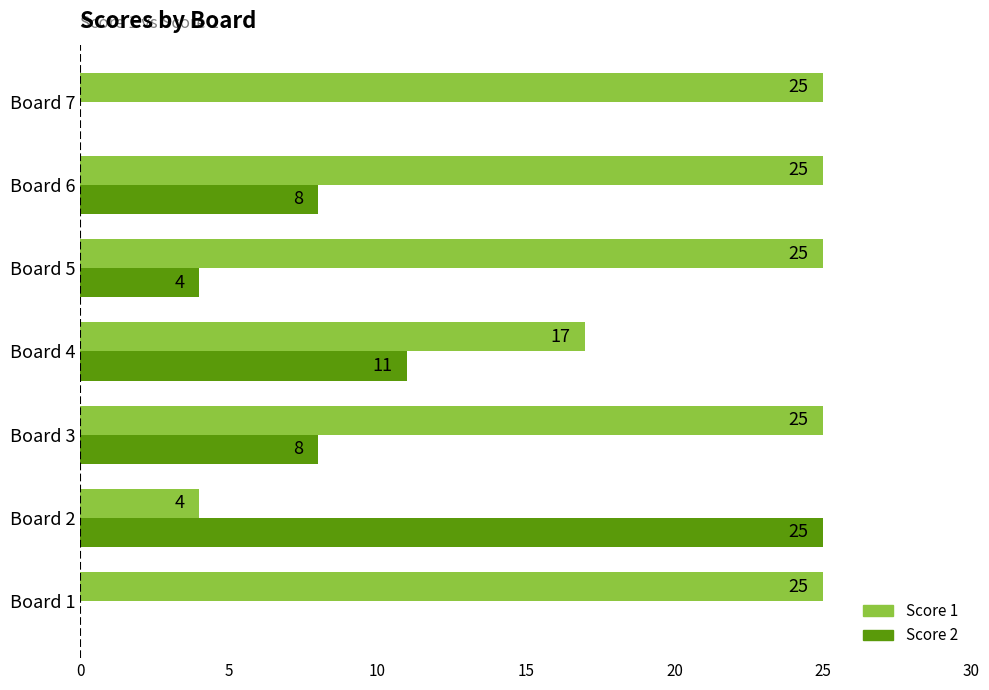

What is the sum of all Score 1 values?

146